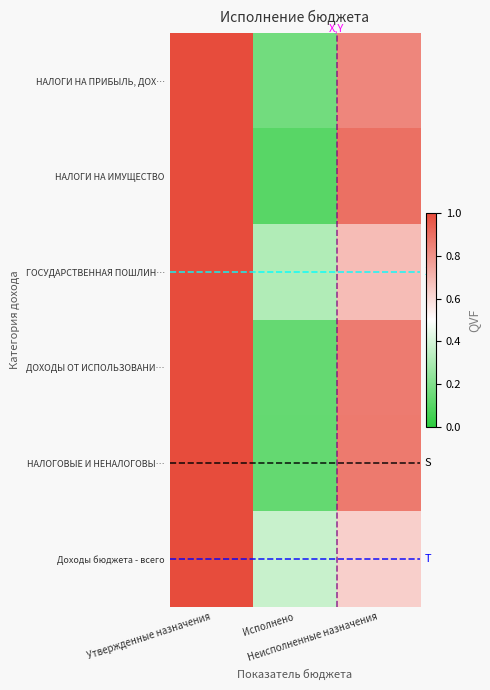

What is the smallest value displayed?

0.1